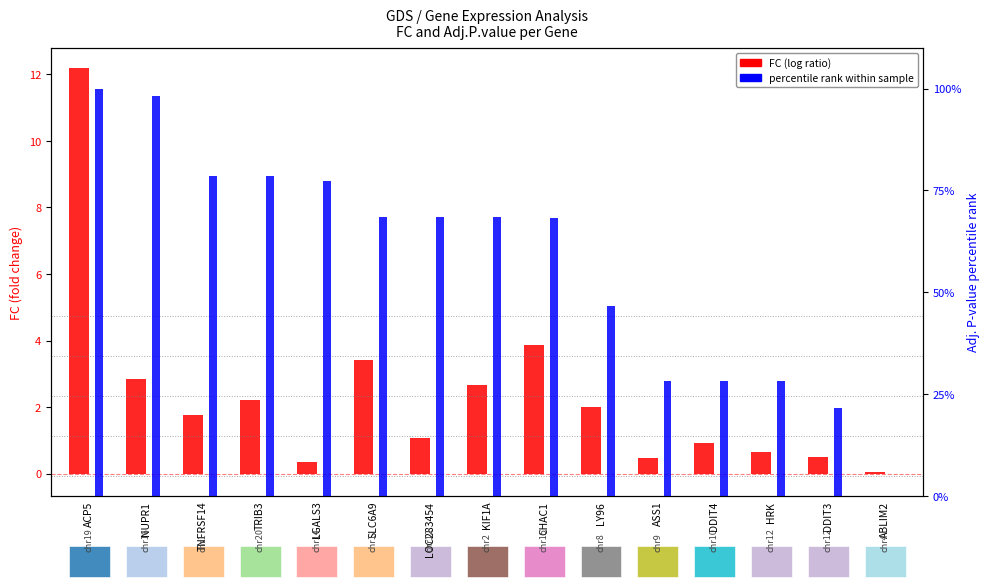

What is the average value of the percentile rank (Adj.P.value) series?

57.3